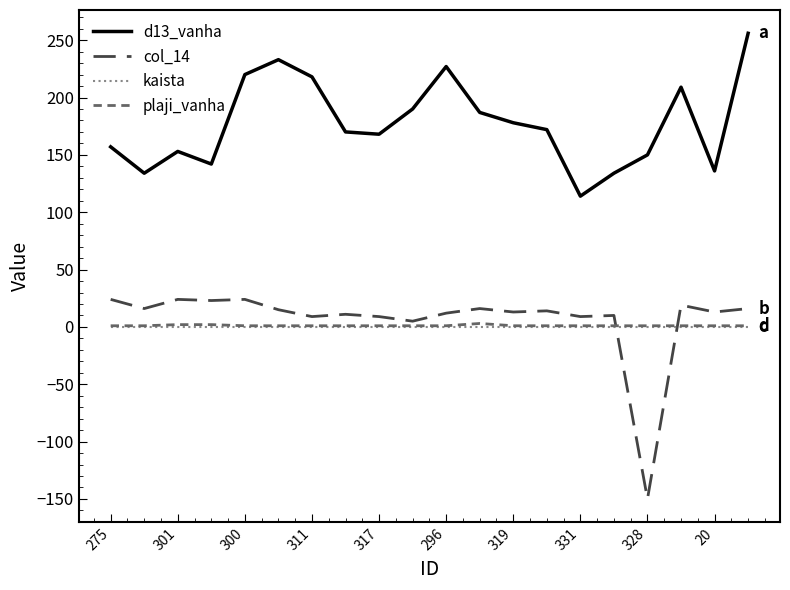

Which series has the largest total across all categories?

d13_vanha